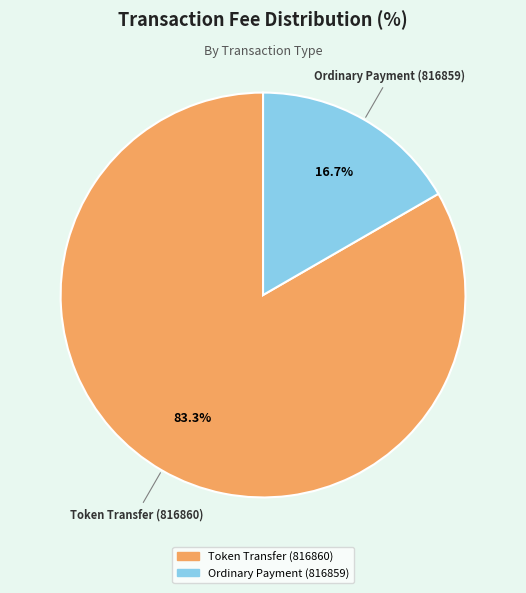

What percentage is the Ordinary Payment (816859) slice, to the nearest percent?

17%